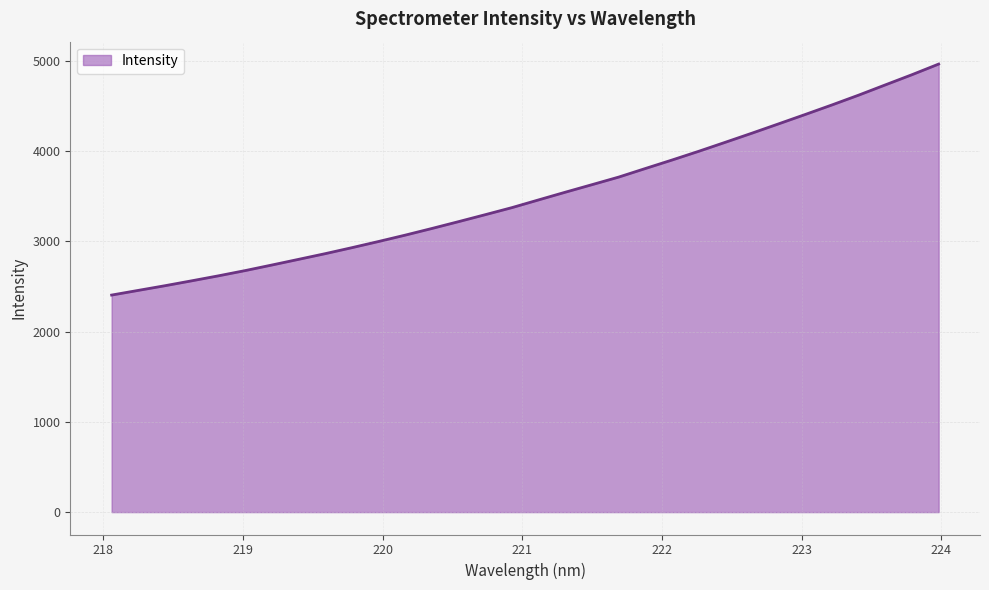

What is the maximum value shown in the chart?

4966.9